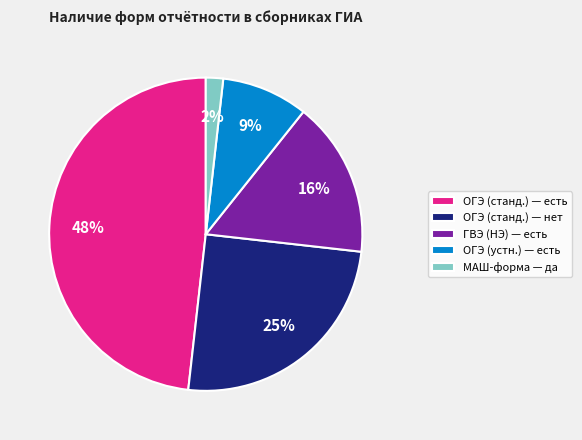

To the nearest percent, what portion does МАШ-форма — да represent?

2%